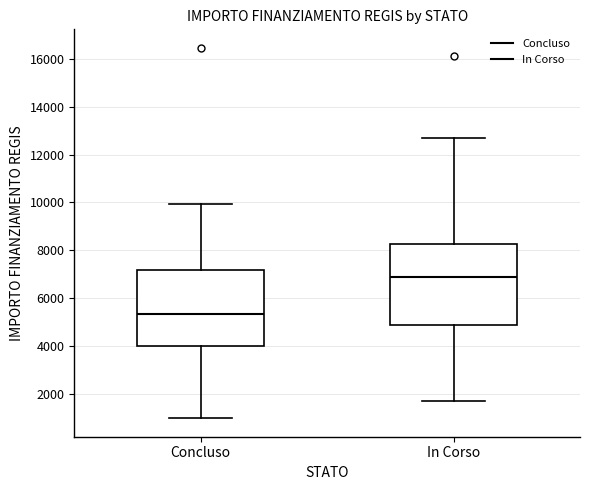

Where does the lower whisker of the box for In Corso end on the y-axis? The values are not printed on the chart, so give them approximately, as read against the axis.

1800